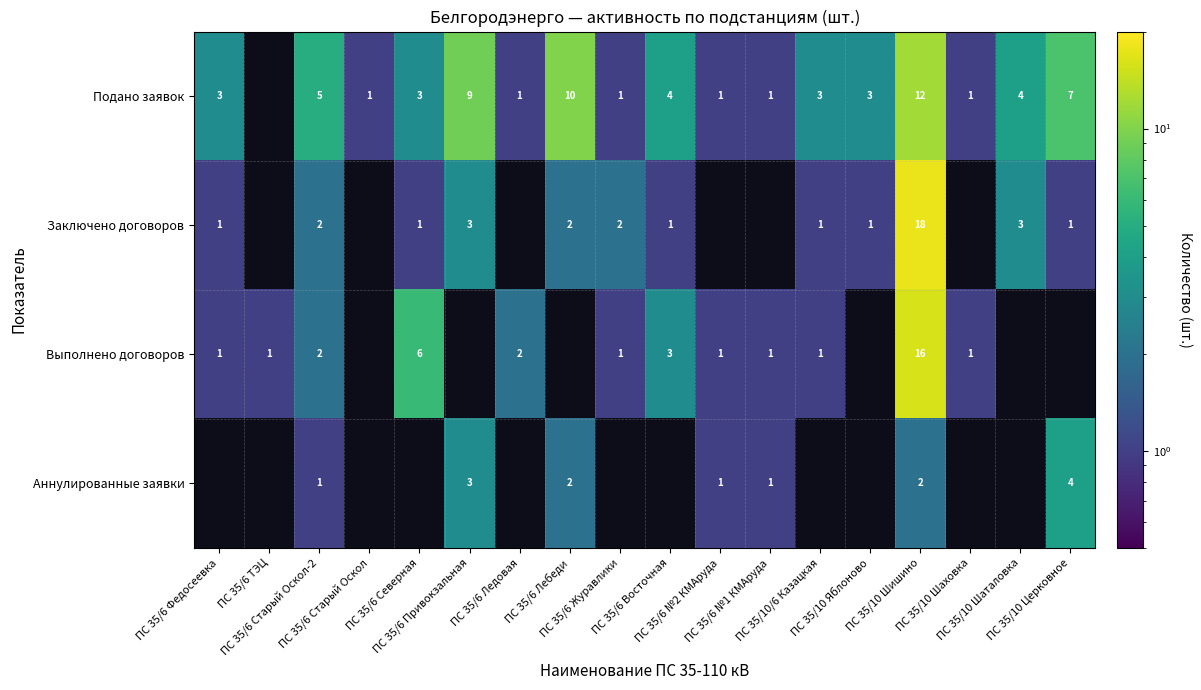

What value does the Выполнено договоров series have at ПС 35/6 Северная?

6.0